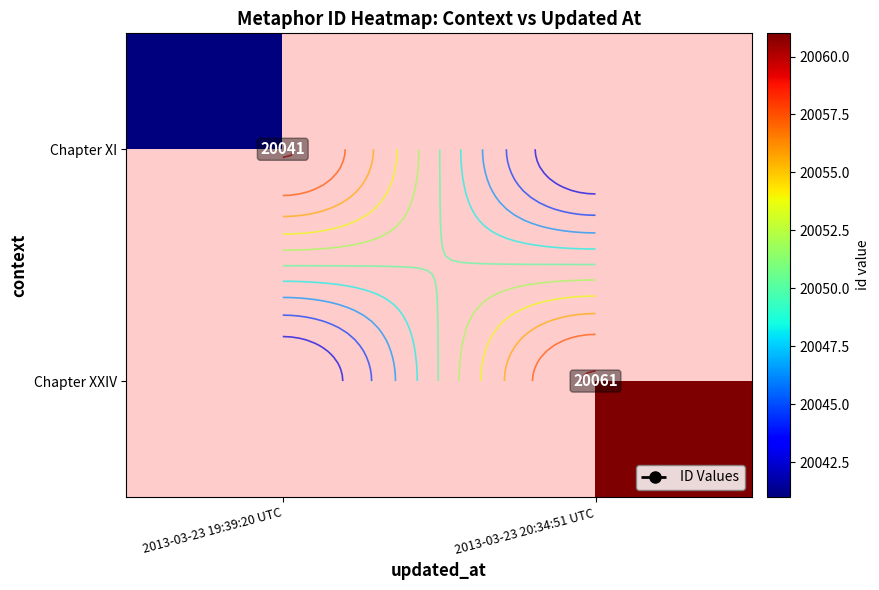

At how many categories does at least one series exceed 20046?

1